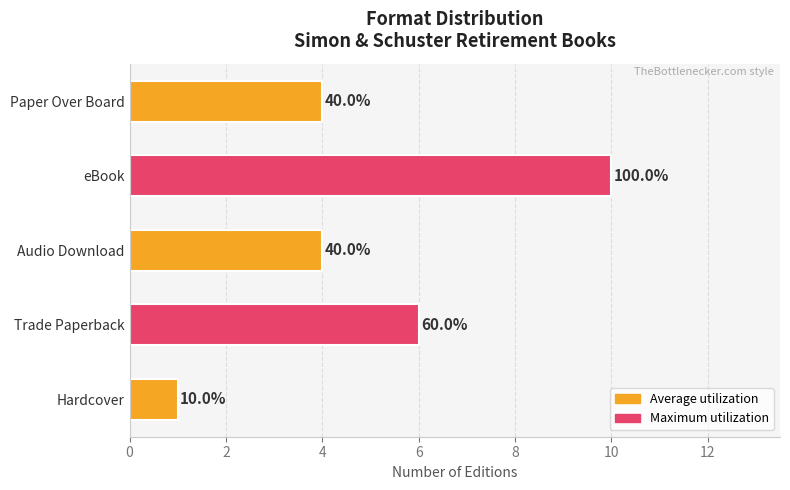

Are the bars horizontal?

Yes